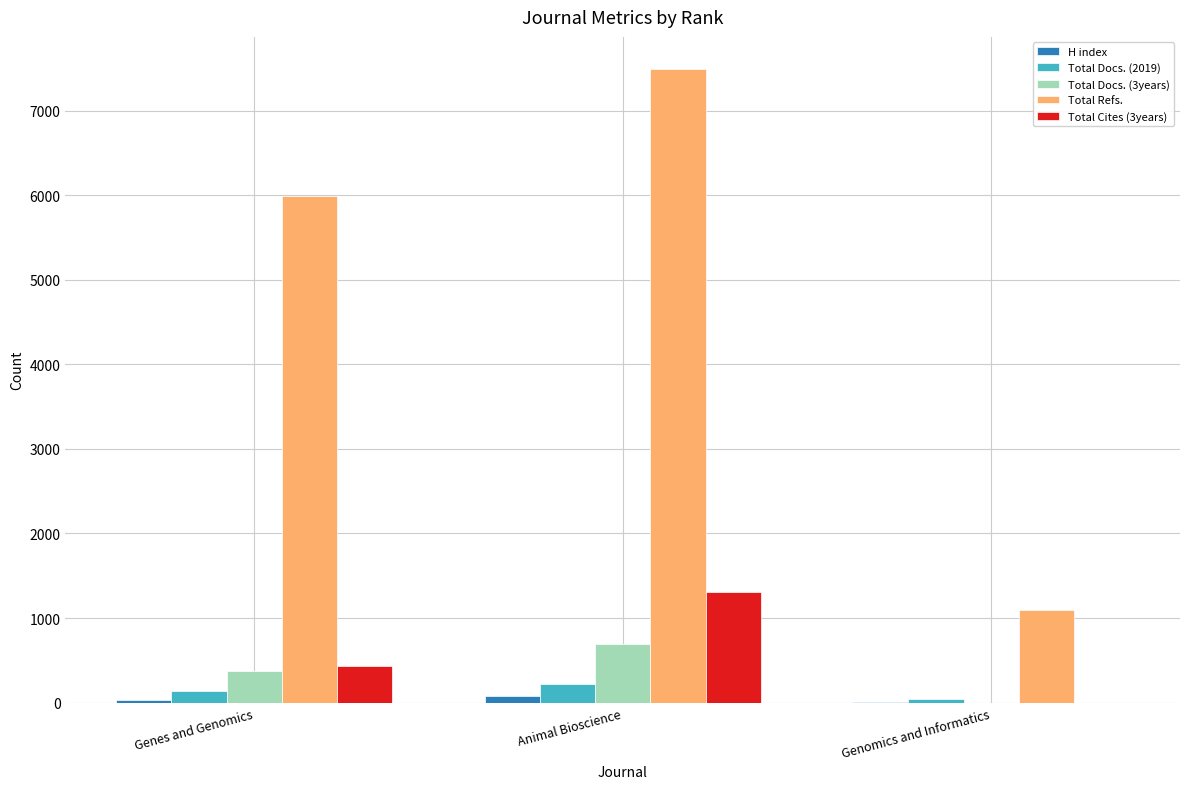

Which category has the highest value across all series?

Animal Bioscience